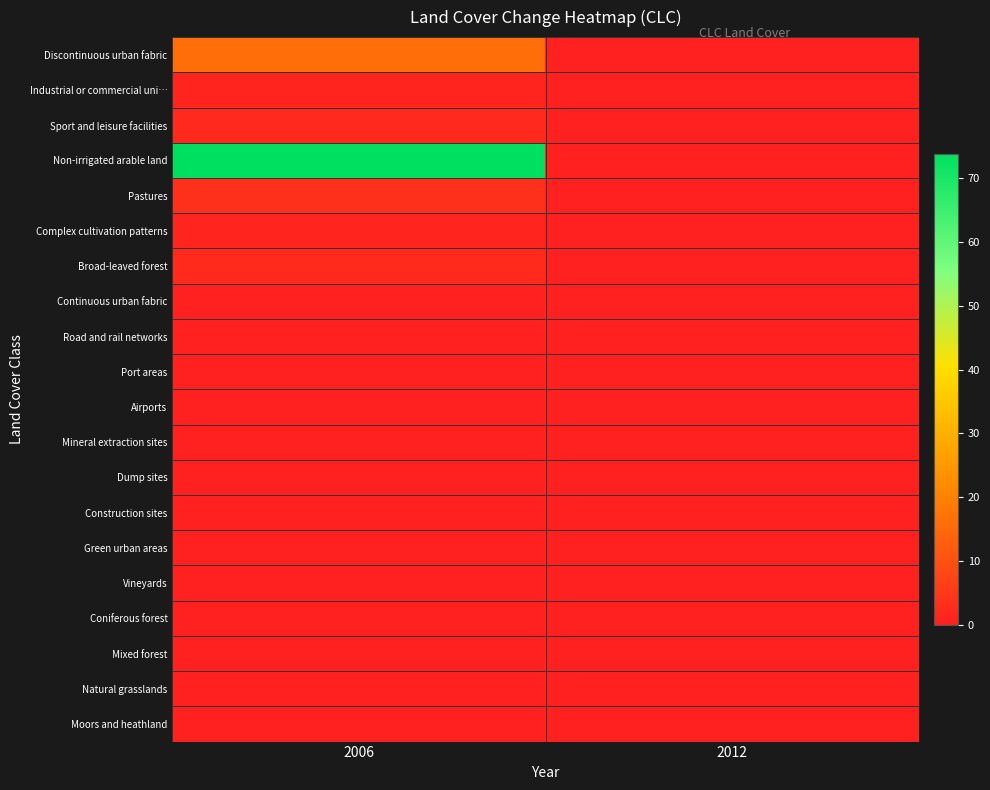

Which category has the highest value across all series?

2006